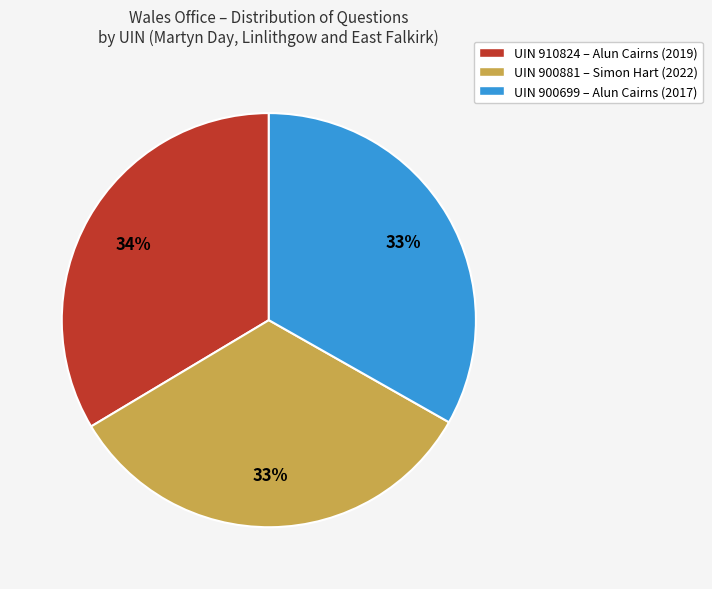

Is there a majority slice in this chart?

No